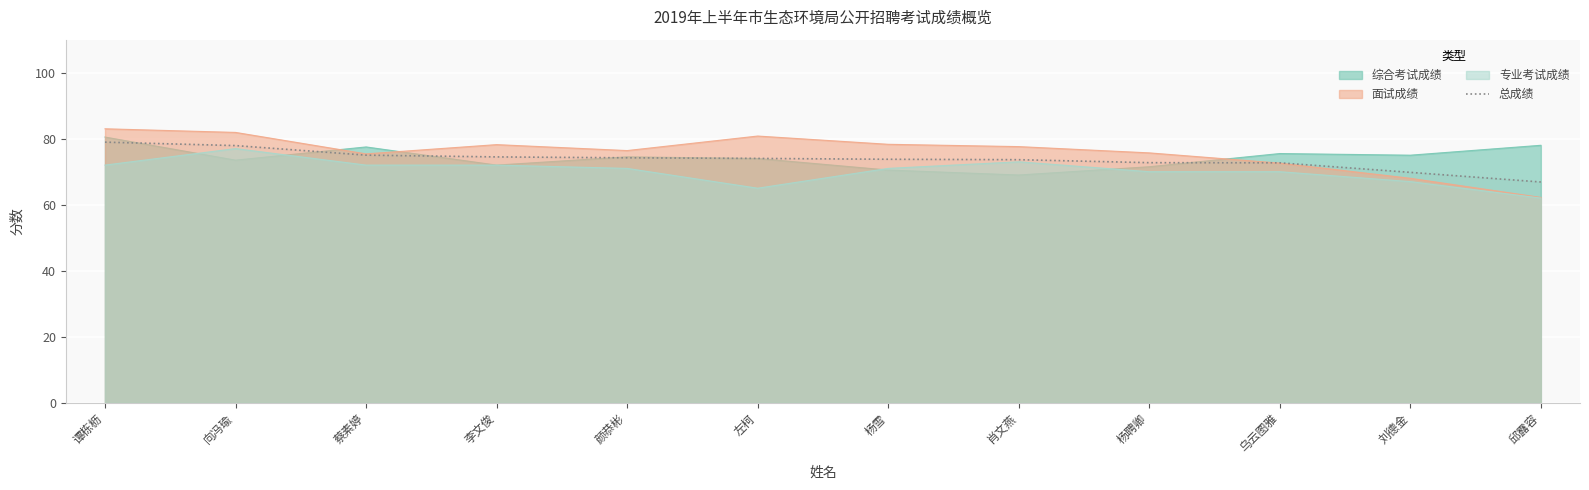

What is the minimum value shown in the chart?

62.0